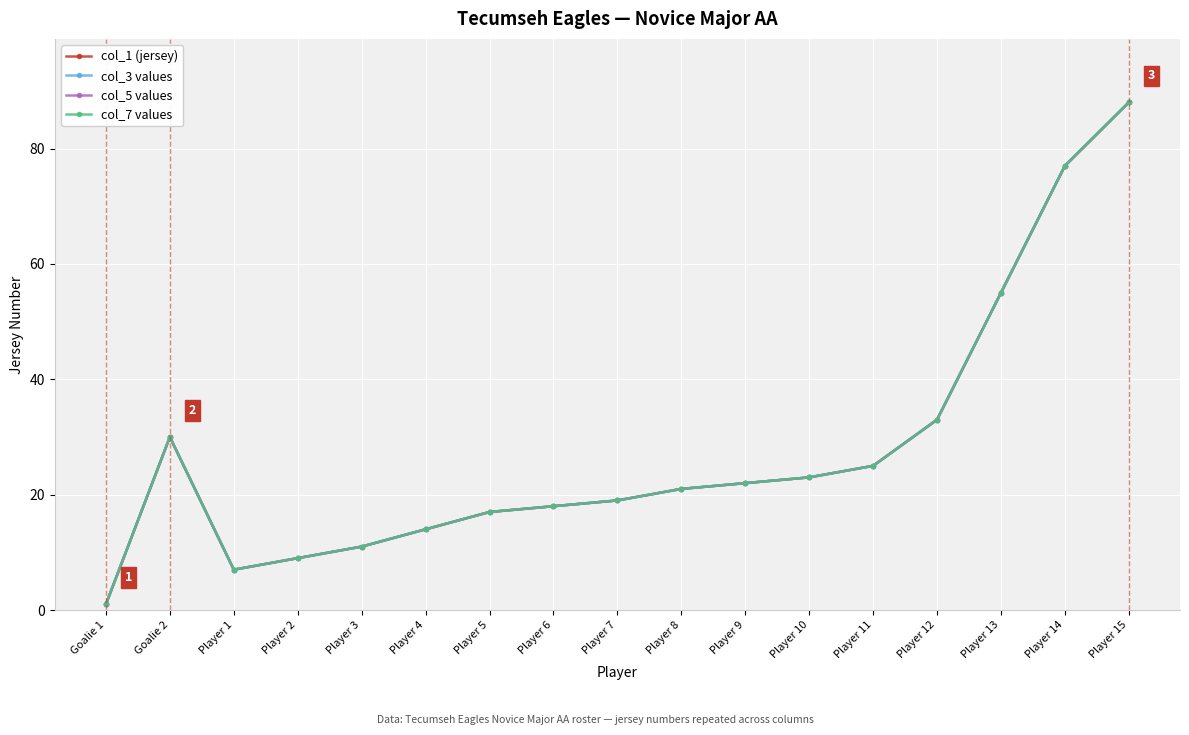

Where does the col_7 values series first go above 21?

Goalie 2